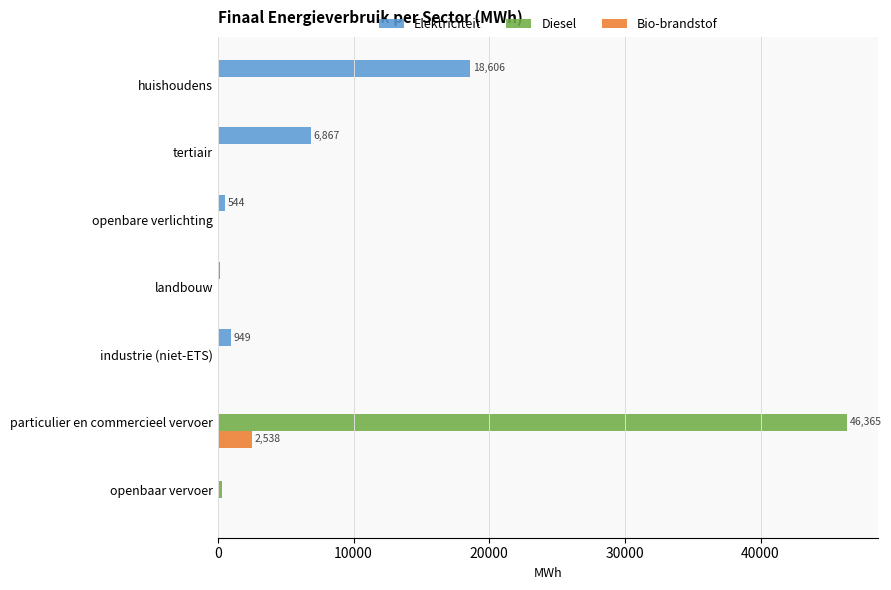

Which series has the largest total across all categories?

Diesel